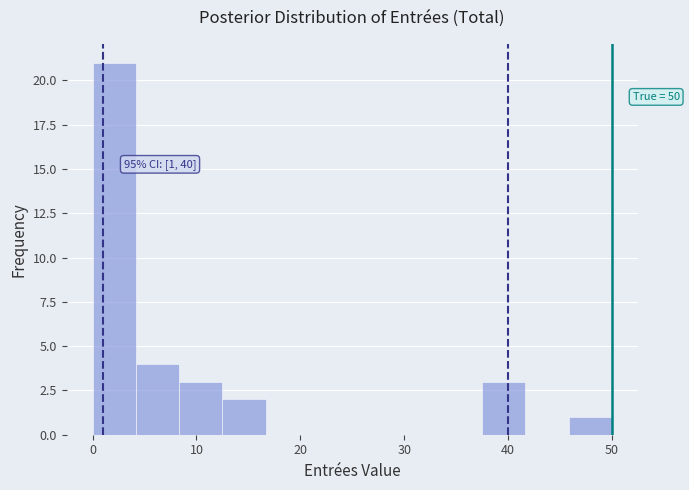

Over which range of the x-axis is the bar tallest?

0 to 4